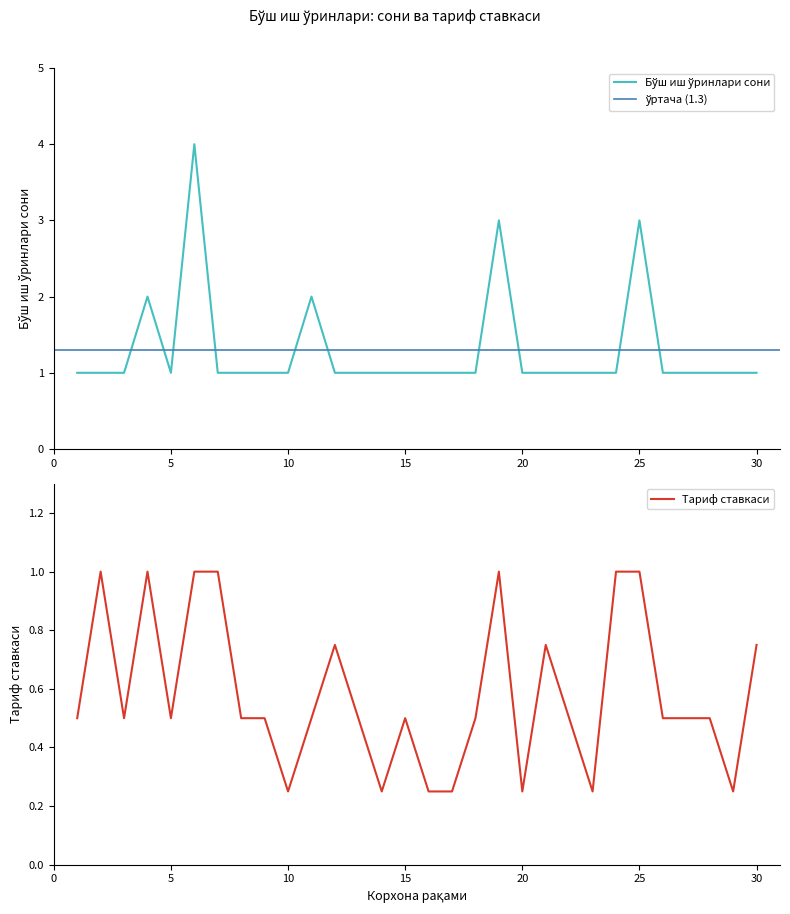

True or false: Тариф ставкаси and Бўш иш ўринлари сони cross at least once.

False